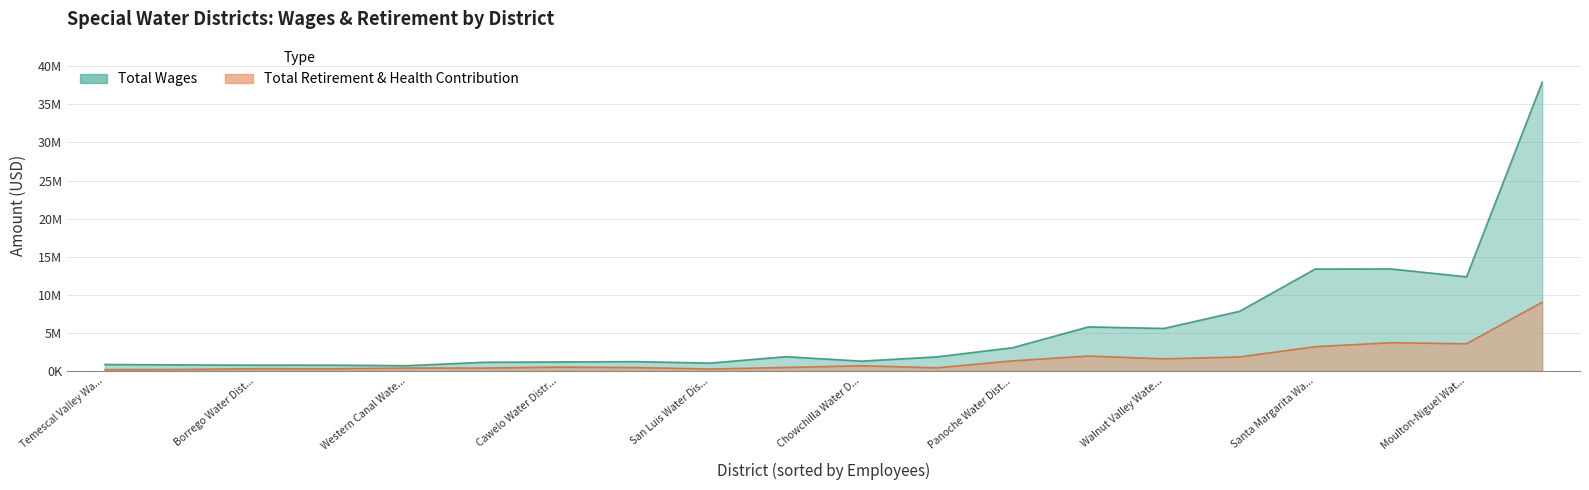

The value of Total Retirement & Health Contribution at Patterson Irrigation District is 306855. True or false?

True